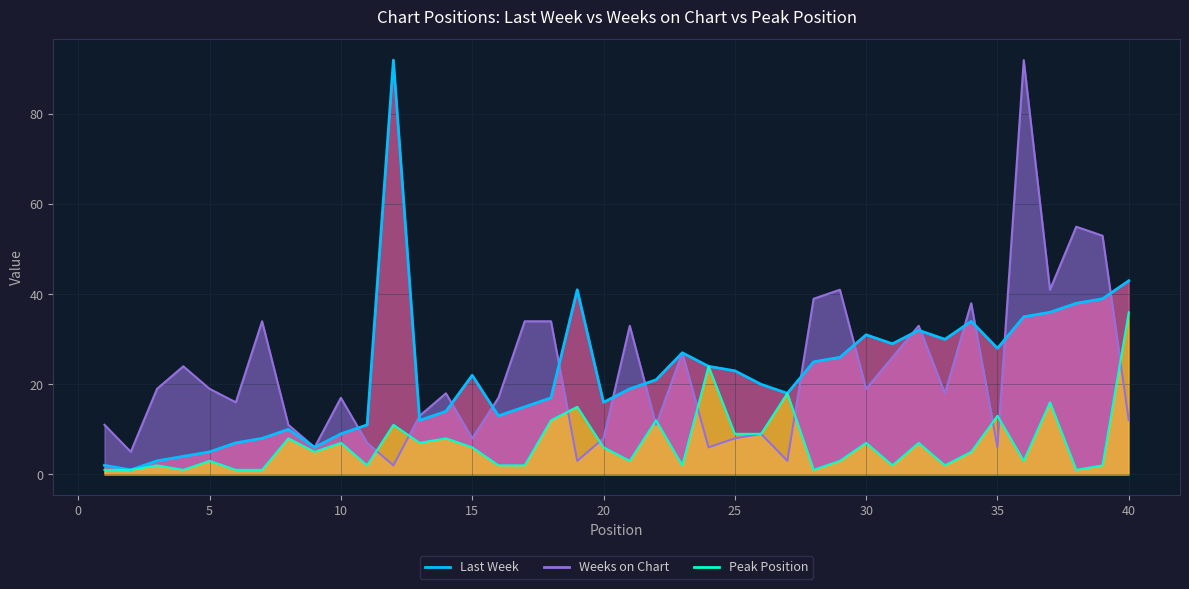

What is the difference between the Last Week values at 17 and 23?

12